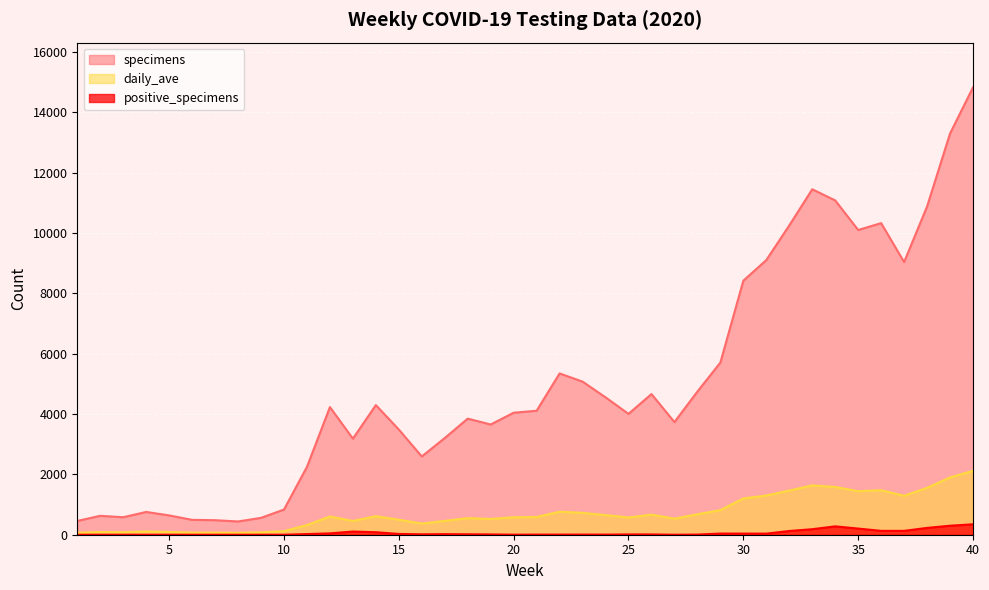

Reading right to left, what are all the values shown in this chart?

specimens: 14828	13298	10880	9038	10328	10101	11081	11450	10252	9103	8420	5706	4744	3733	4662	4005	4554	5075	5346	4109	4044	3653	3848	3205	2594	3486	4297	3184	4231	2249	834	559	439	482	493	640	755	580	626	457
positive_specimens: 346	298	226	128	128	204	277	183	123	36	37	38	5	0	10	10	4	5	4	4	2	10	14	19	13	26	83	105	45	21	0	0	0	0	0	0	0	0	0	0
daily_ave: 2118	1900	1554	1291	1475	1443	1583	1636	1465	1300	1203	815	678	533	666	572	651	725	764	587	578	522	550	458	371	498	614	455	604	321	119	80	63	69	70	91	108	83	89	65